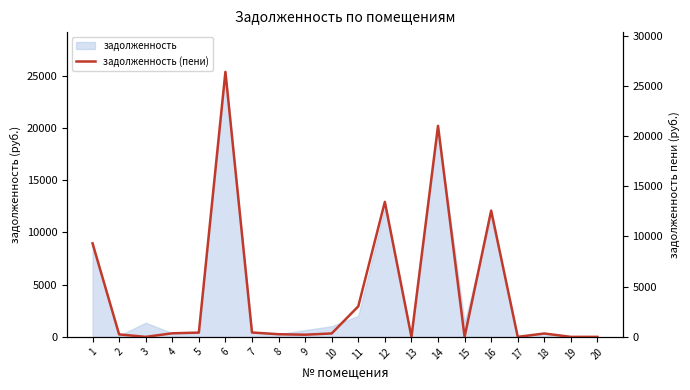

Approximately how many times larger is the value at 2 compared to 9?

1.1